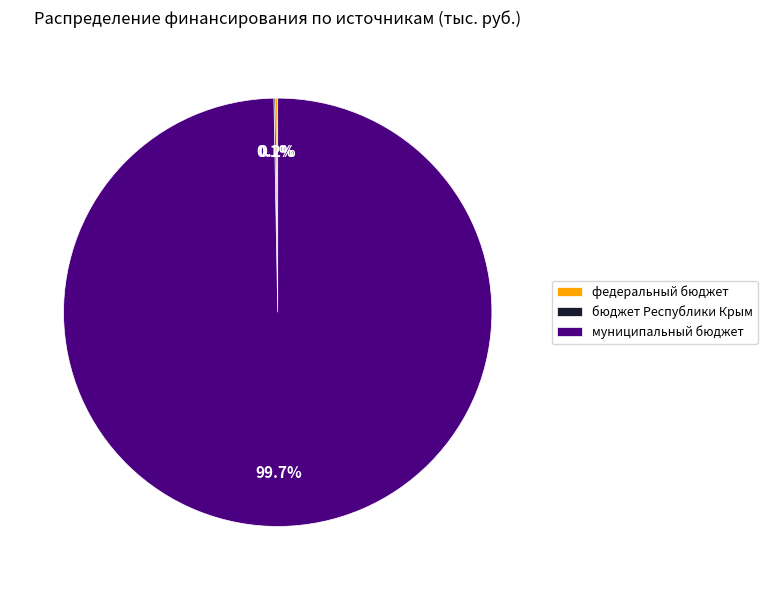

Is there a majority slice in this chart?

Yes